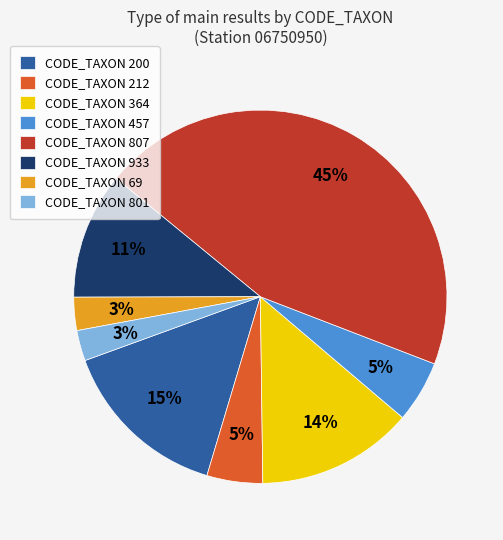

Is CODE_TAXON 212 the majority of the pie?

No